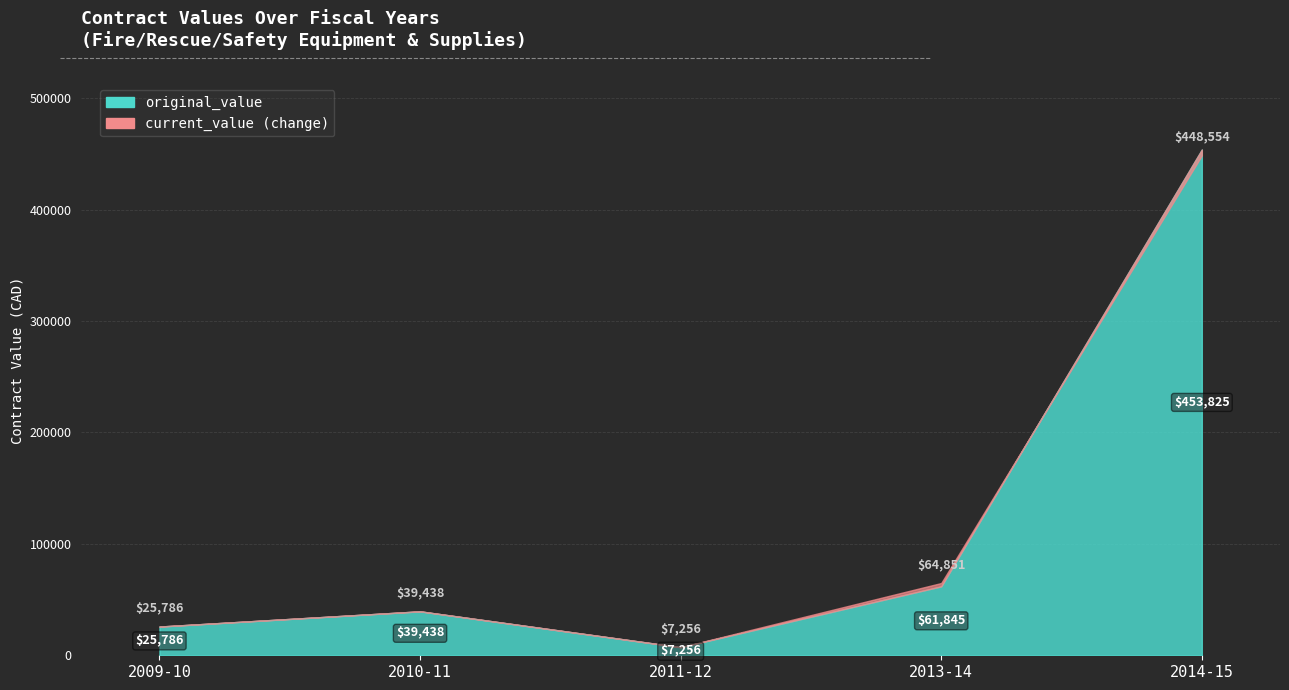

True or false: original_value and current_value intersect in this chart.

False